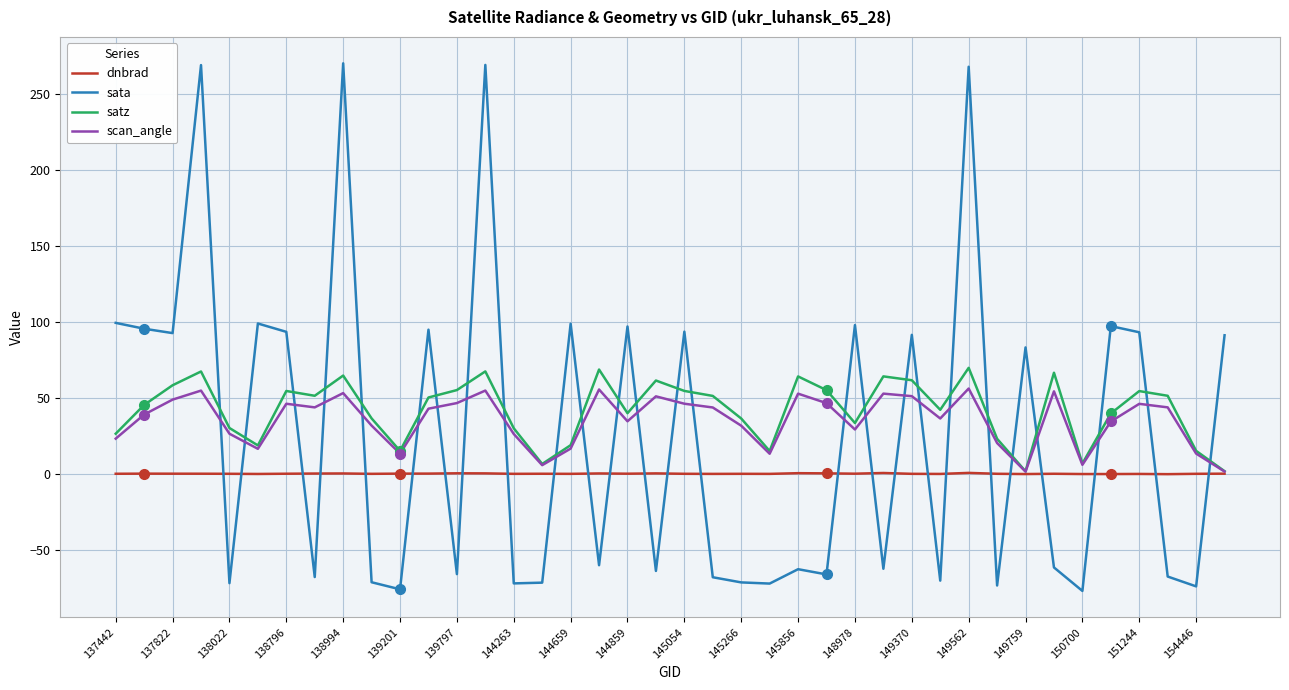

Rank the series by their average value, from highest to lowest.

satz, scan_angle, sata, dnbrad